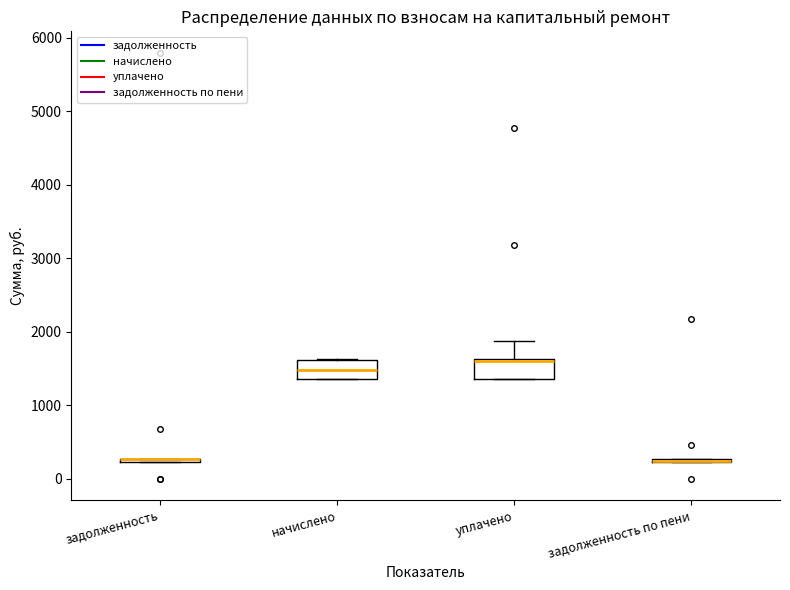

Where is the upper edge of the box for начислено on the y-axis? The values are not printed on the chart, so give them approximately, as read against the axis.

1600